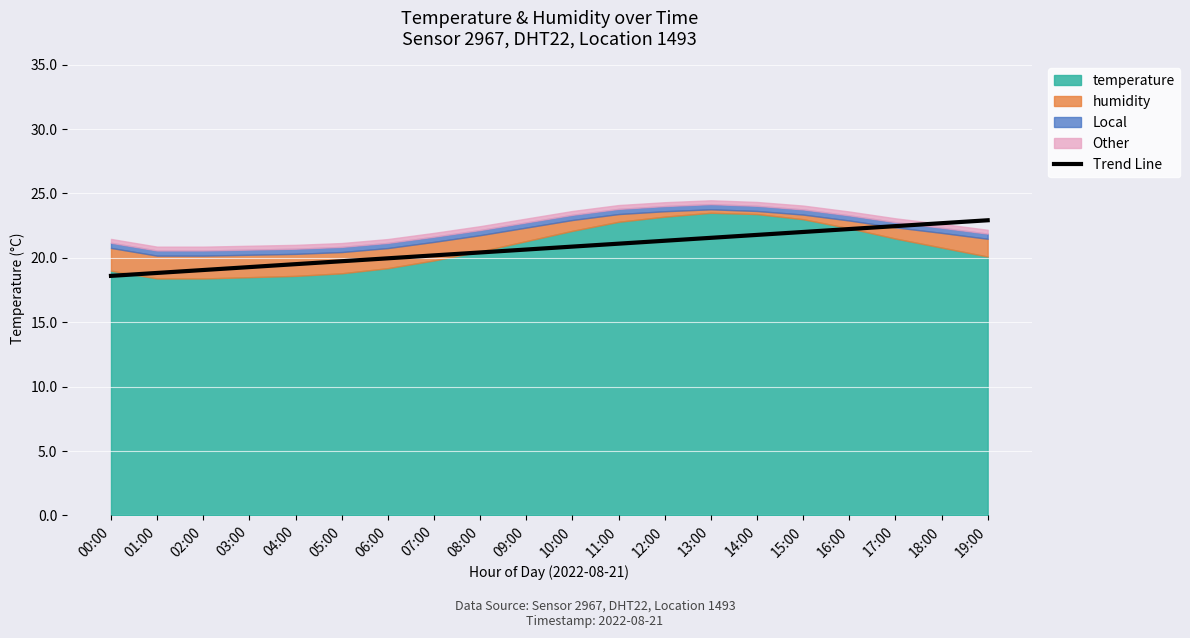

What is the difference between the values at 14:00 and 19:00?

1.1